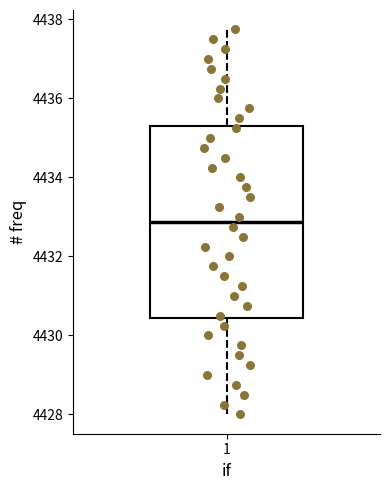

Where is the lower edge of the box at x = 1 on the y-axis? The values are not printed on the chart, so give them approximately, as read against the axis.

4430.4